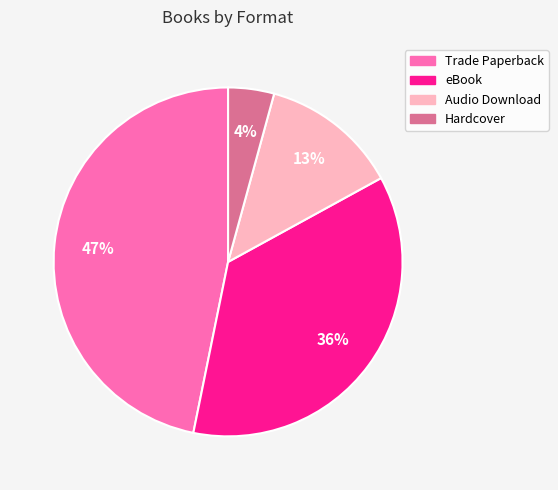

True or false: Audio Download accounts for 1% of the total.

False